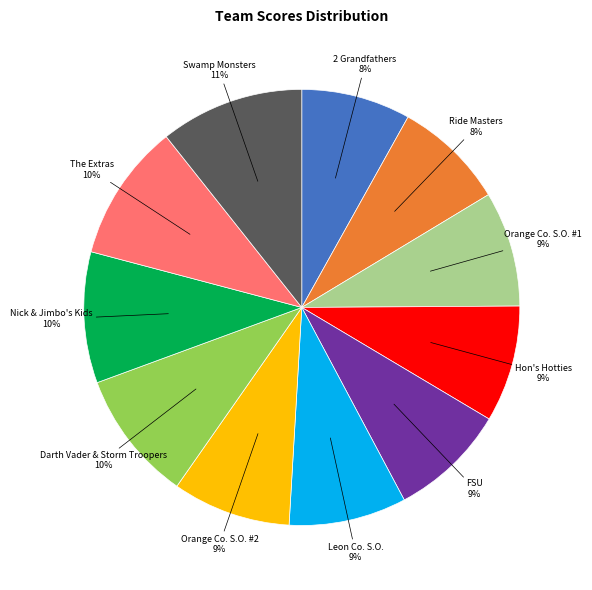

To the nearest percent, what is the difference between the largest and smallest slice percentages?

3%